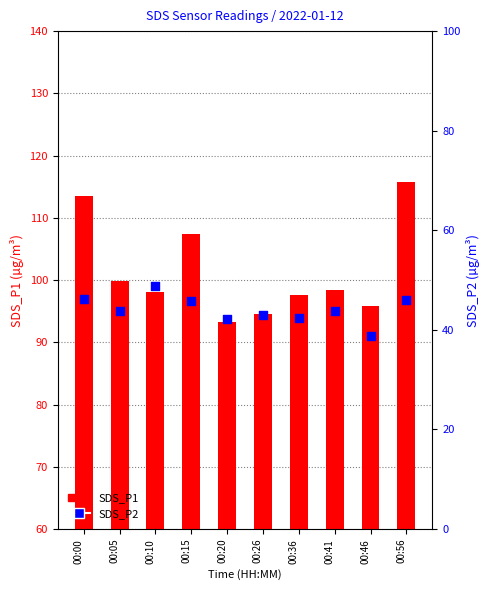

Which series has the largest total across all categories?

SDS_P1